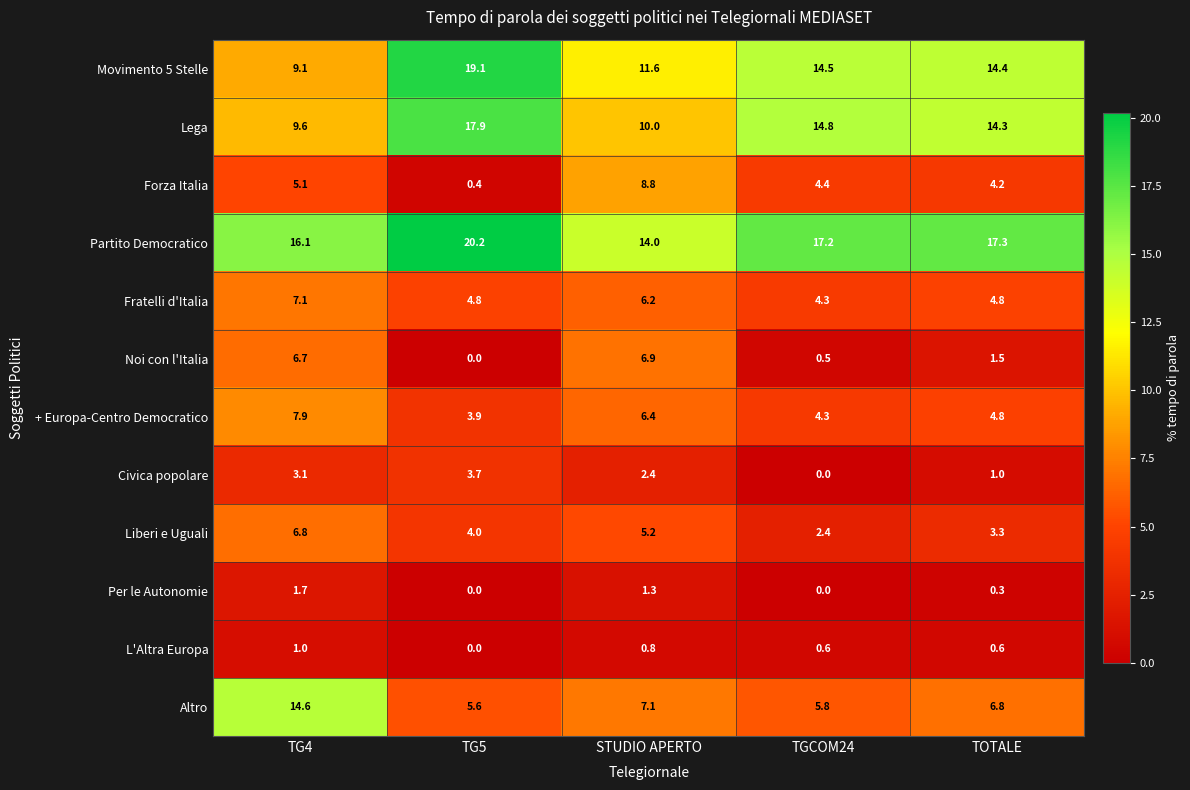

The Lega series shows 14.3 at TOTALE. True or false?

True